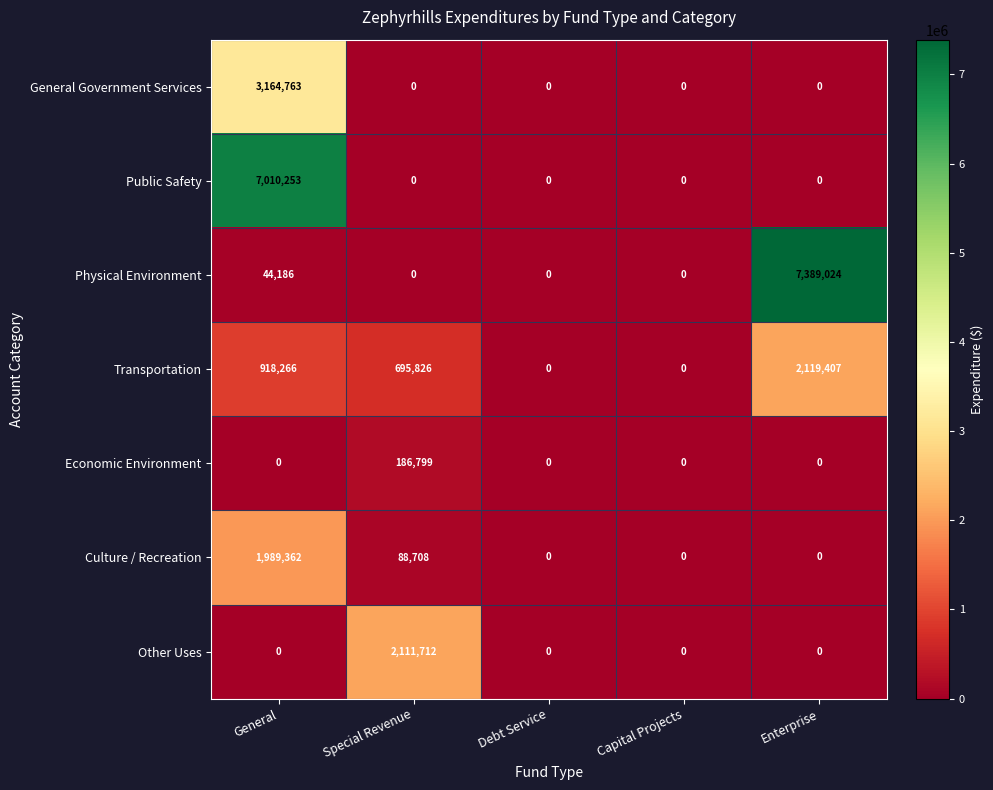

How many values in Public Safety are above zero?

1